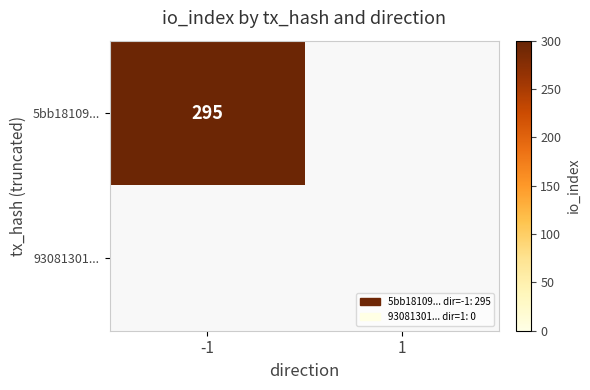

True or false: 5bb18109d4235ee431292b6b1e9c372688356f0 has a value of 71 at io_index.

False